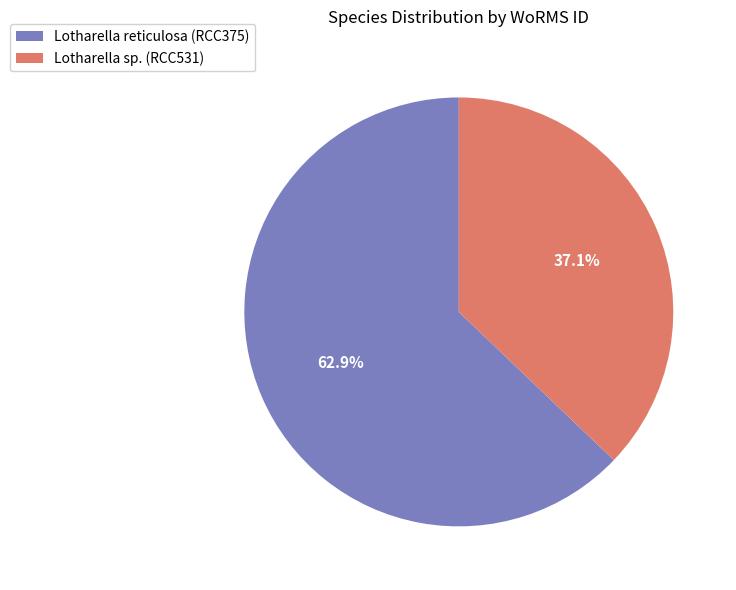

Is there a majority slice in this chart?

Yes